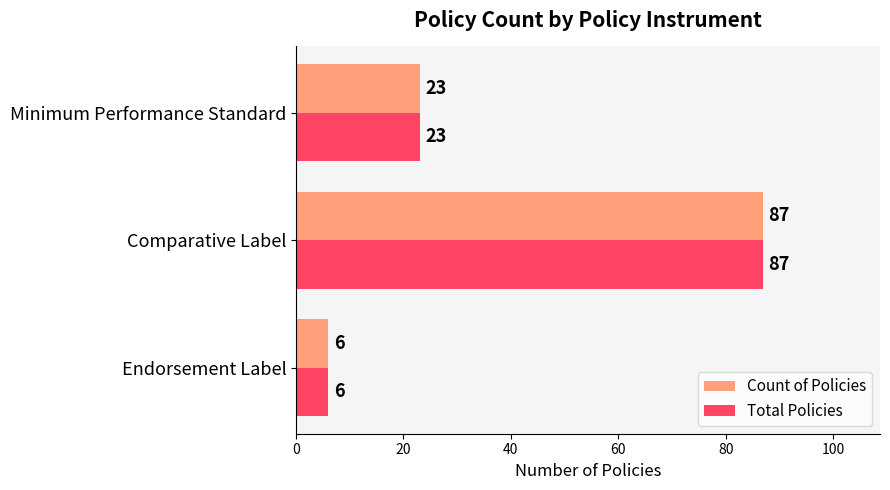

What is the highest value of the Total Policies series?

87